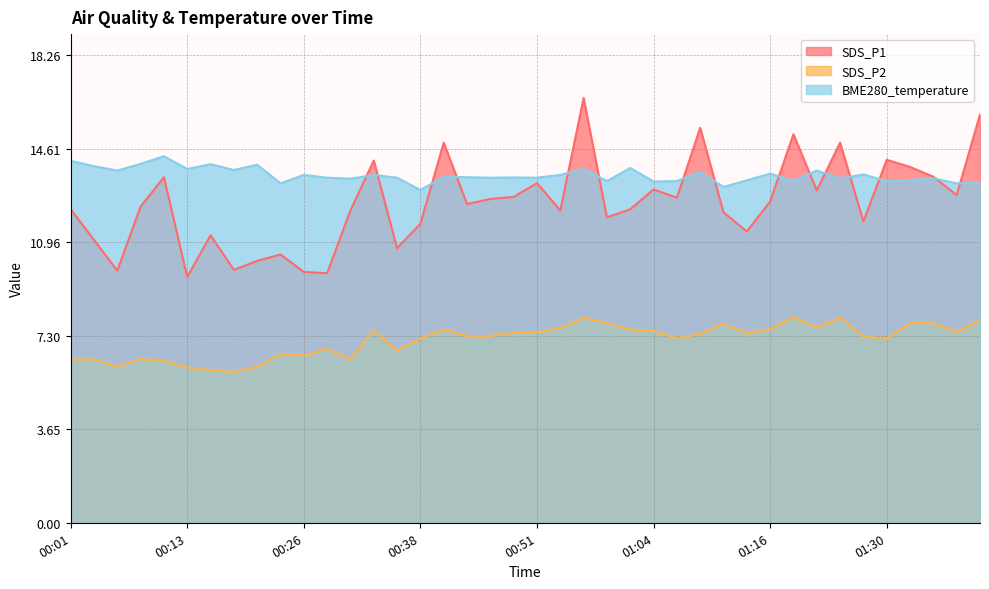

What is the sum of the BME280_temperature values at 01:14 and 01:22?

27.1